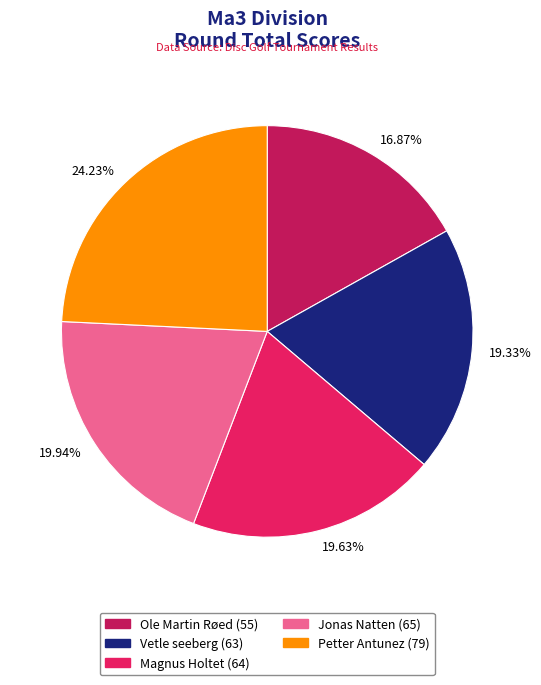

Between Vetle seeberg (63) and Jonas Natten (65), which is larger?

Jonas Natten (65)